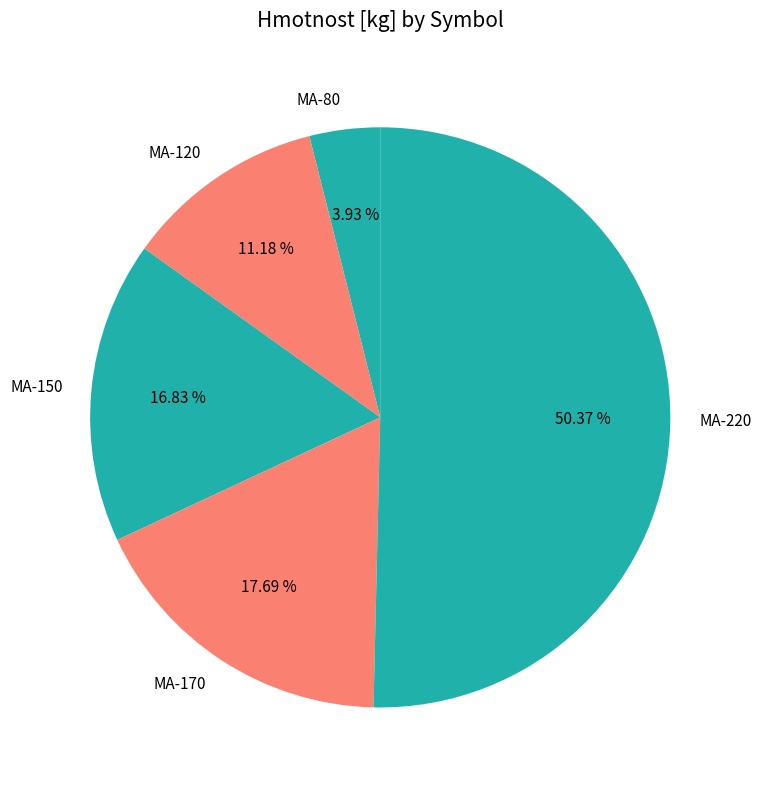

To the nearest percent, what portion does MA-150 represent?

17%